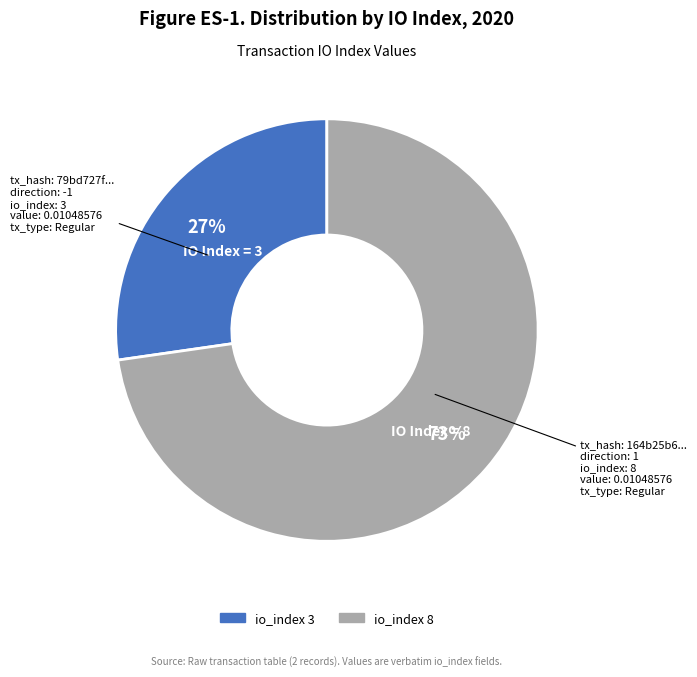

What is the ratio of the value at io_index 3 to the value at io_index 8?

0.4